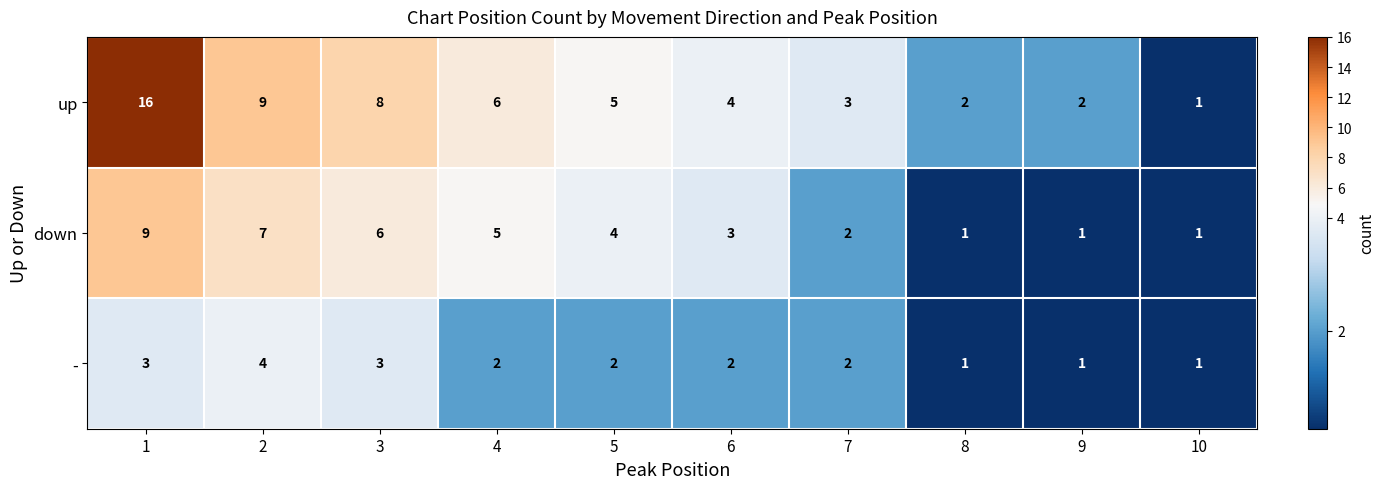

Reading right to left, what are all the values shown in this chart?

up: 10=1	9=2	8=2	7=3	6=4	5=5	4=6	3=8	2=9	1=16
down: 10=1	9=1	8=1	7=2	6=3	5=4	4=5	3=6	2=7	1=9
-: 10=1	9=1	8=1	7=2	6=2	5=2	4=2	3=3	2=4	1=3